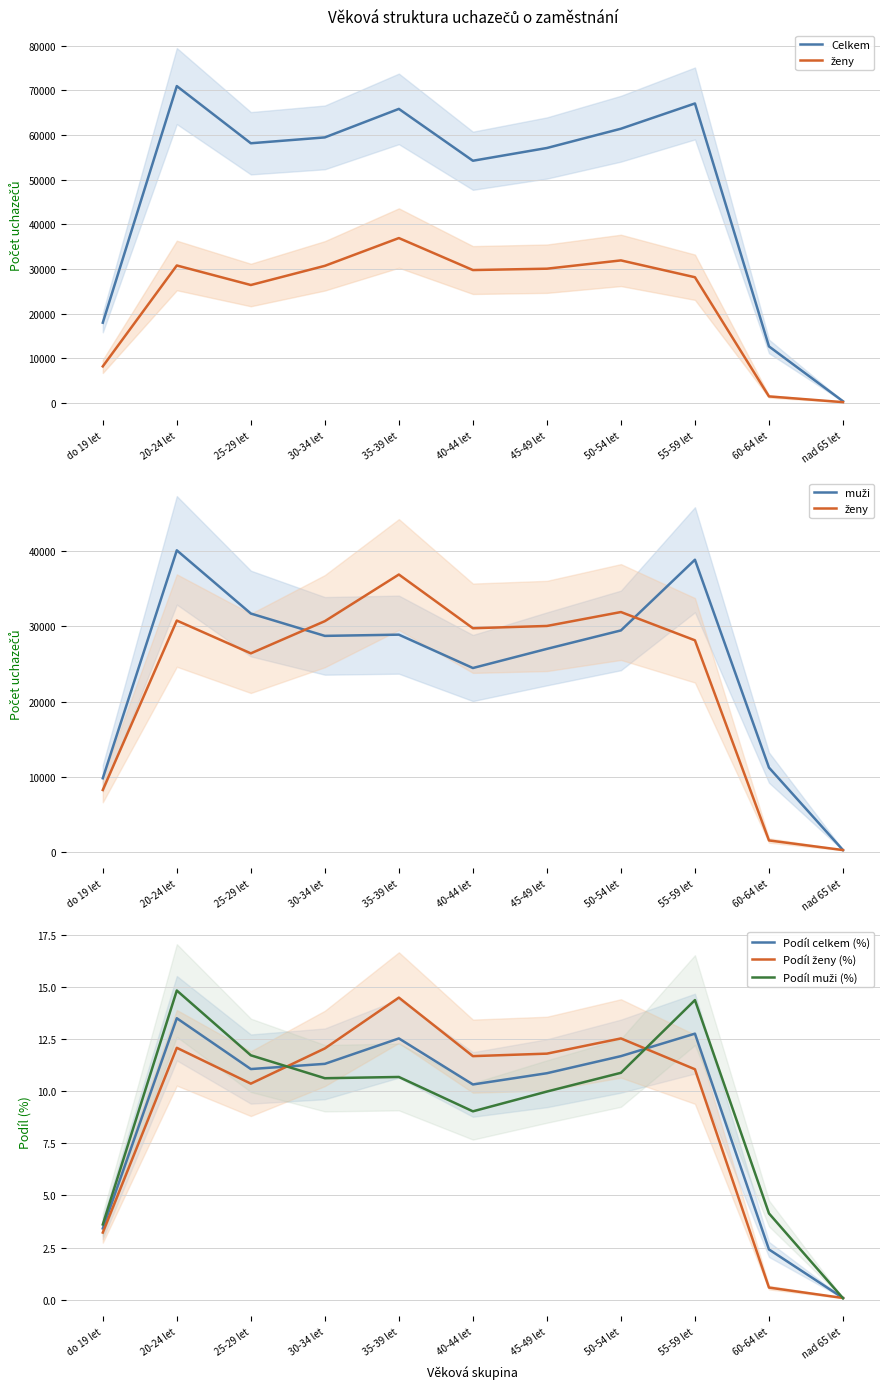

Which series has the largest range (max minus min)?

Celkem